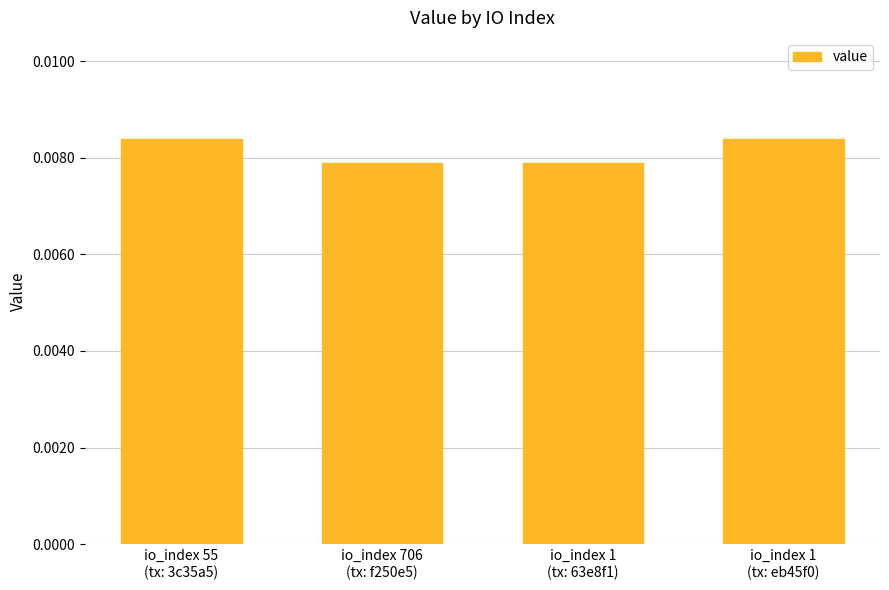

How many values are between 0 and 1?

4